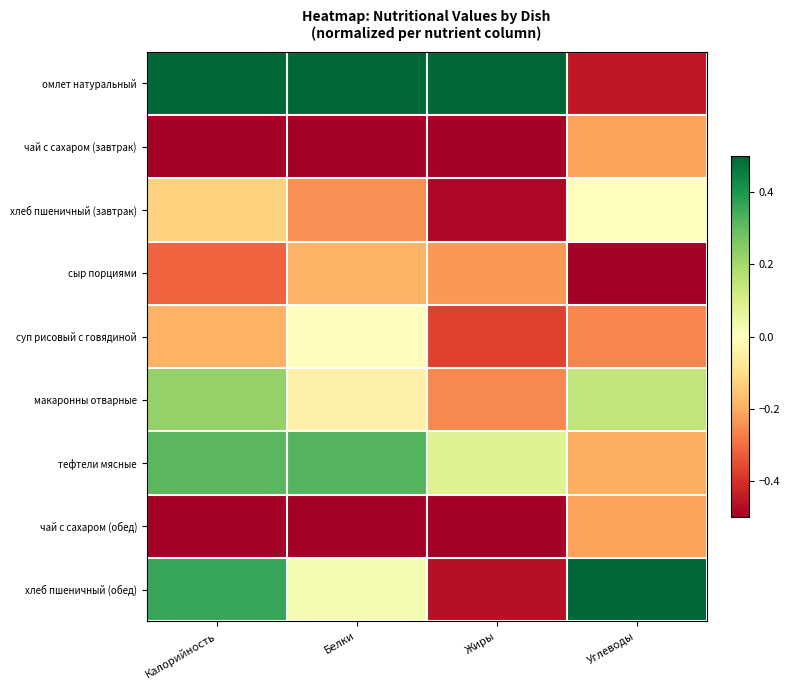

Reading left to right, list all the values displayed in this chart.

омлет натуральный: Калорийность=0.5	Белки=0.5	Жиры=0.5	Углеводы=-0.4
чай с сахаром (завтрак): Калорийность=-0.5	Белки=-0.5	Жиры=-0.5	Углеводы=-0.2
хлеб пшеничный (завтрак): Калорийность=-0.1	Белки=-0.2	Жиры=-0.5	Углеводы=0.0
сыр порциями: Калорийность=-0.3	Белки=-0.2	Жиры=-0.2	Углеводы=-0.5
суп рисовый с говядиной: Калорийность=-0.2	Белки=-0.0	Жиры=-0.4	Углеводы=-0.3
макаронны отварные: Калорийность=0.2	Белки=-0.0	Жиры=-0.3	Углеводы=0.1
тефтели мясные: Калорийность=0.3	Белки=0.3	Жиры=0.1	Углеводы=-0.2
чай с сахаром (обед): Калорийность=-0.5	Белки=-0.5	Жиры=-0.5	Углеводы=-0.2
хлеб пшеничный (обед): Калорийность=0.4	Белки=0.0	Жиры=-0.5	Углеводы=0.5